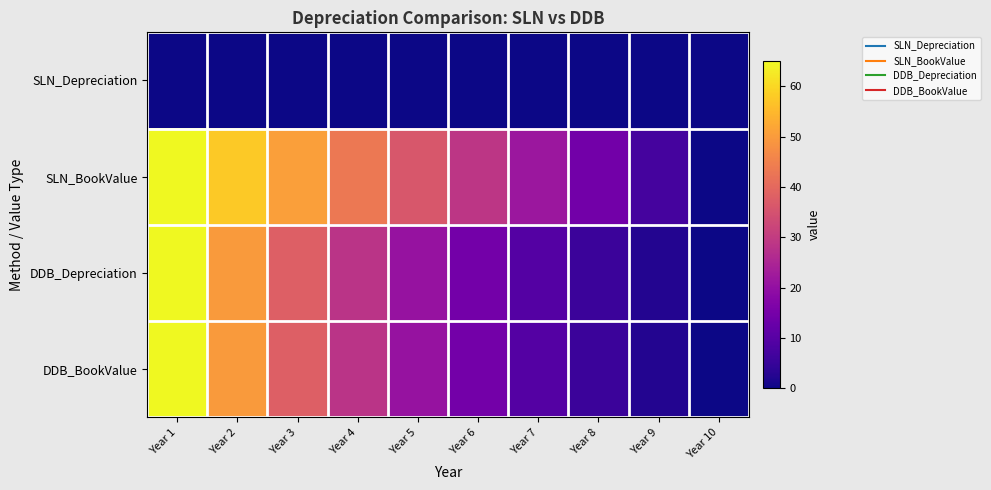

Which series has the widest spread of values?

SLN_BookValue